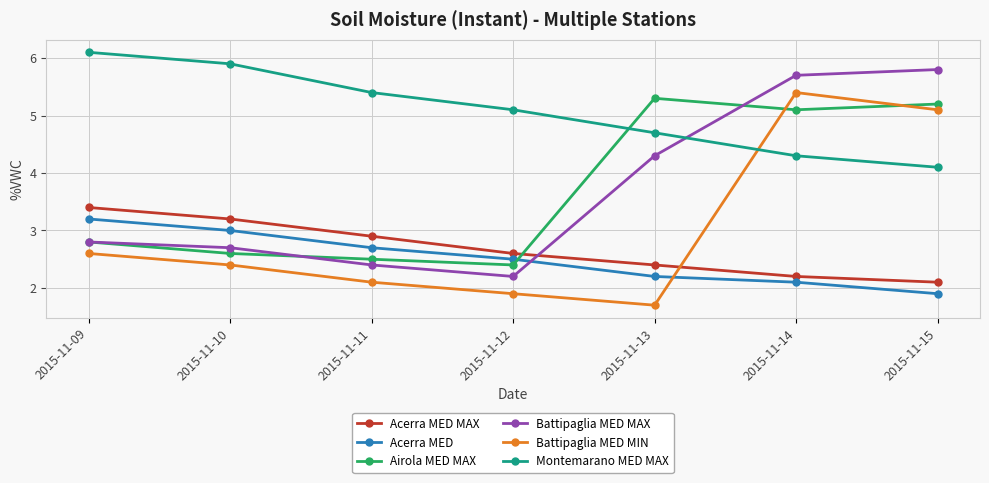

What is the difference between the Acerra MED values at 2015-11-10 and 2015-11-14?

0.9